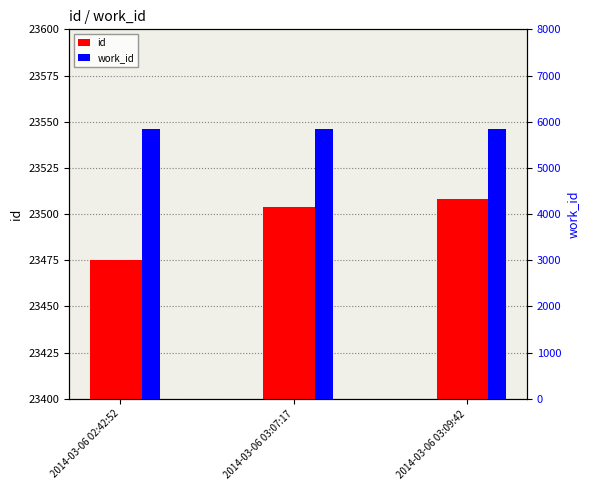

Reading left to right, what are all the values shown in this chart?

id: 2014-03-06 02:42:52=23475	2014-03-06 03:07:17=23504	2014-03-06 03:09:42=23508
work_id: 2014-03-06 02:42:52=5841	2014-03-06 03:07:17=5841	2014-03-06 03:09:42=5841